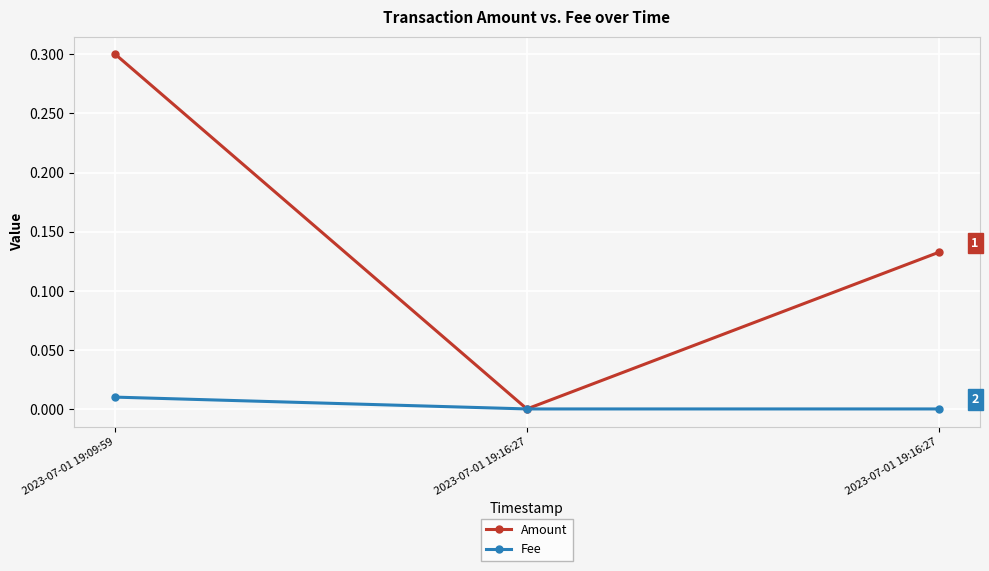

What are all the series names shown in the legend?

Amount, Fee